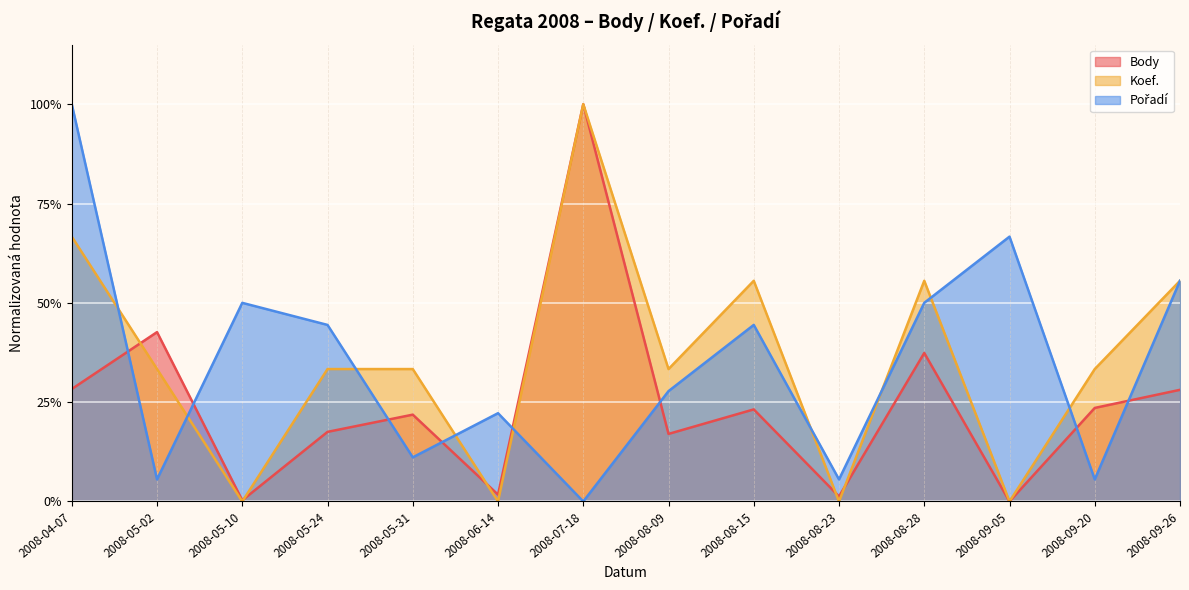

Rank the series at 2008-08-23 from highest to lowest value.

Pořadí, Body, Koef.